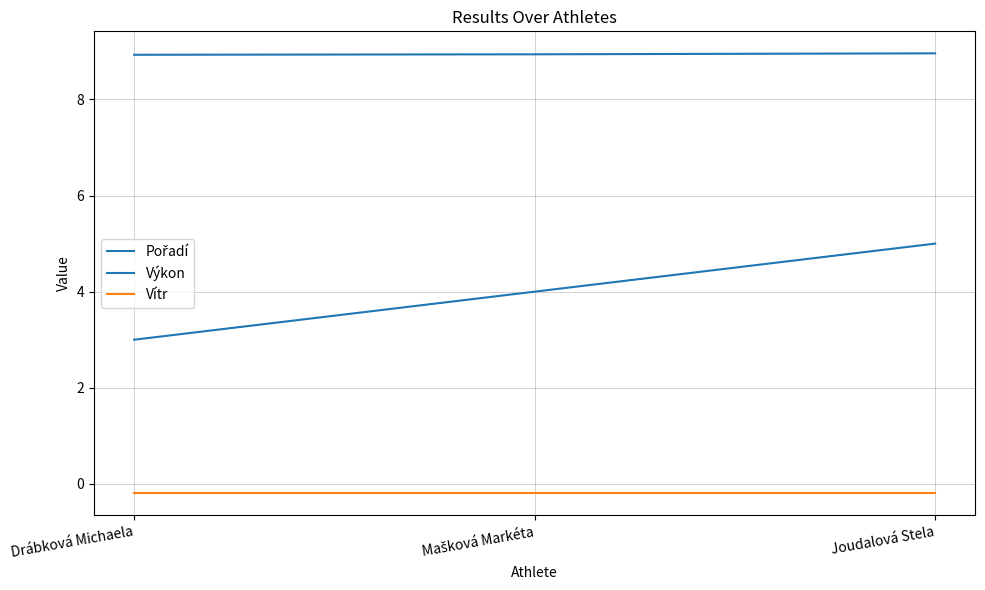

Does the chart have visible grid lines?

Yes